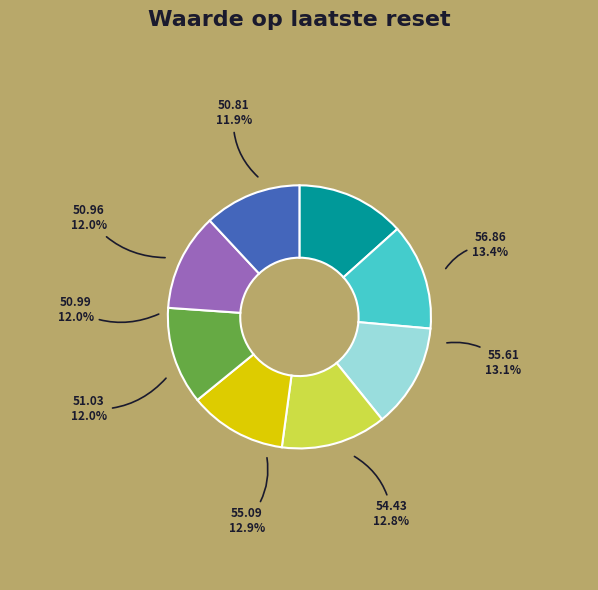

Approximately how many times larger is the value at Einde dag (55.61) compared to Einde dag (56.86)?

1.0